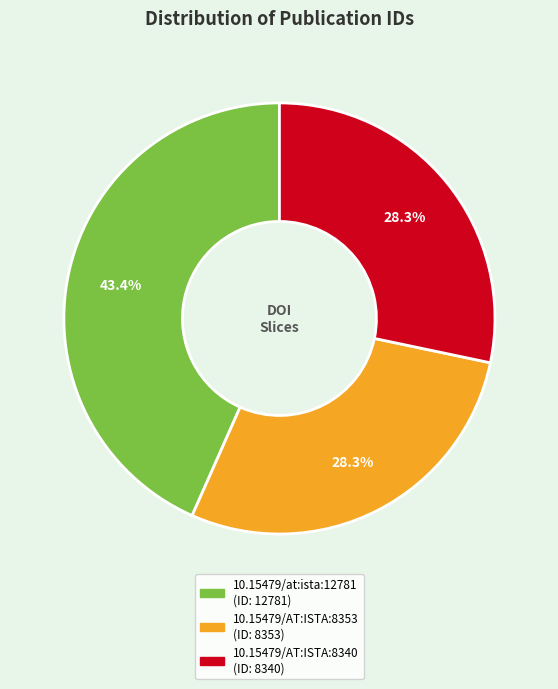

What is the largest slice in the pie chart?

10.15479/at:ista:12781